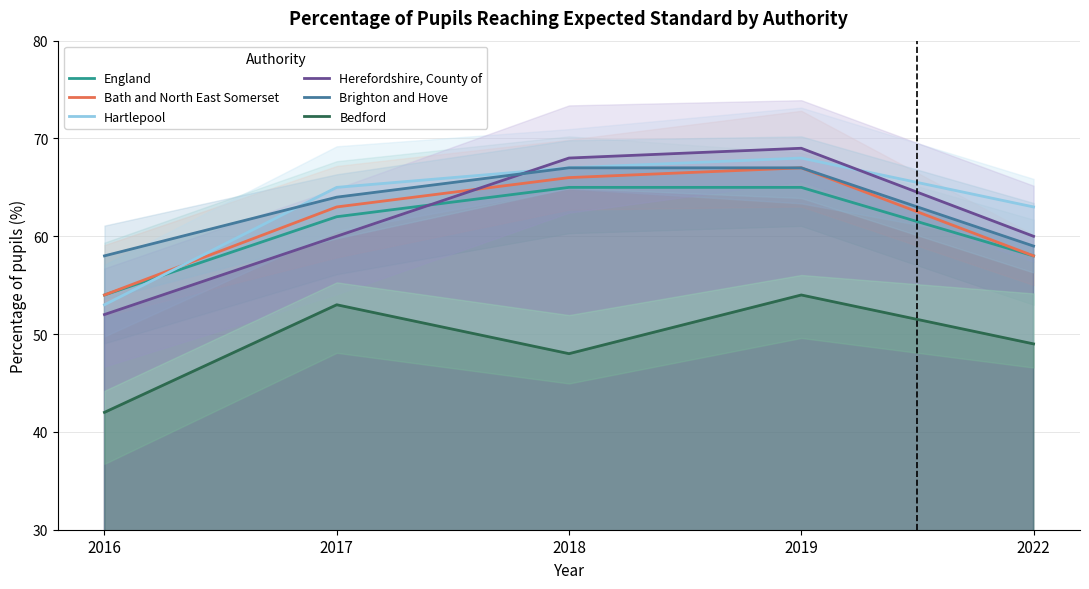

Which series has the widest spread of values?

Herefordshire, County of